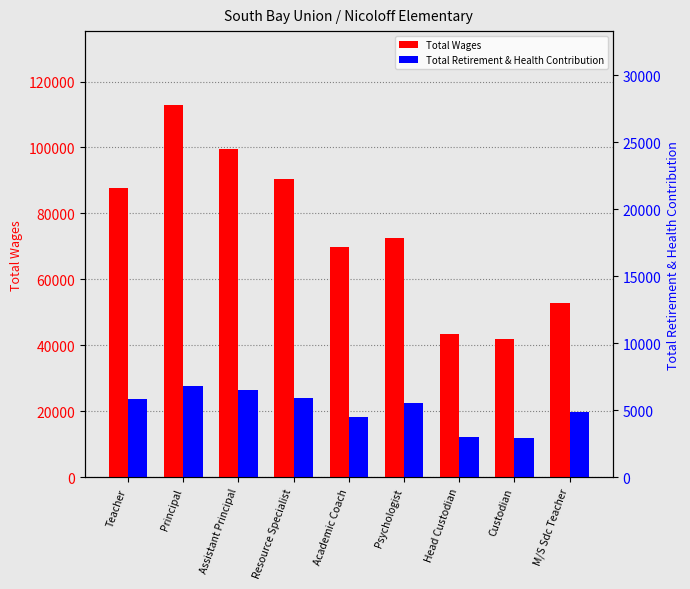

Where does the Total Wages series first go above 72610?

Teacher